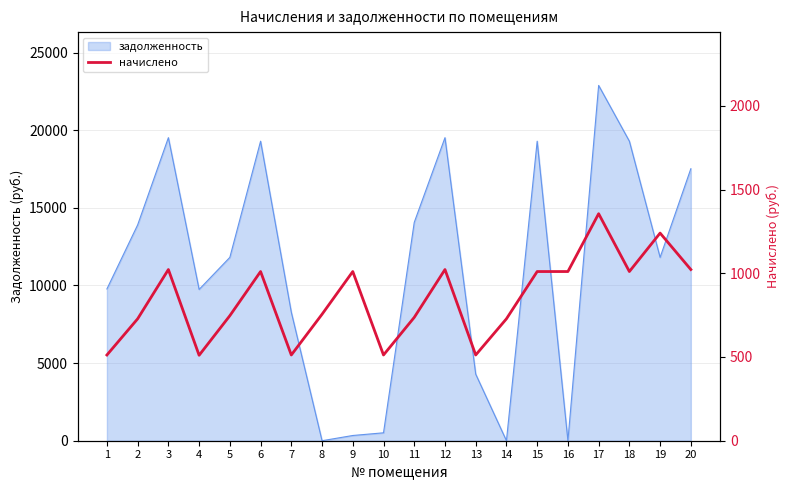

The value of задолженность at 12 is 19522.9. True or false?

True